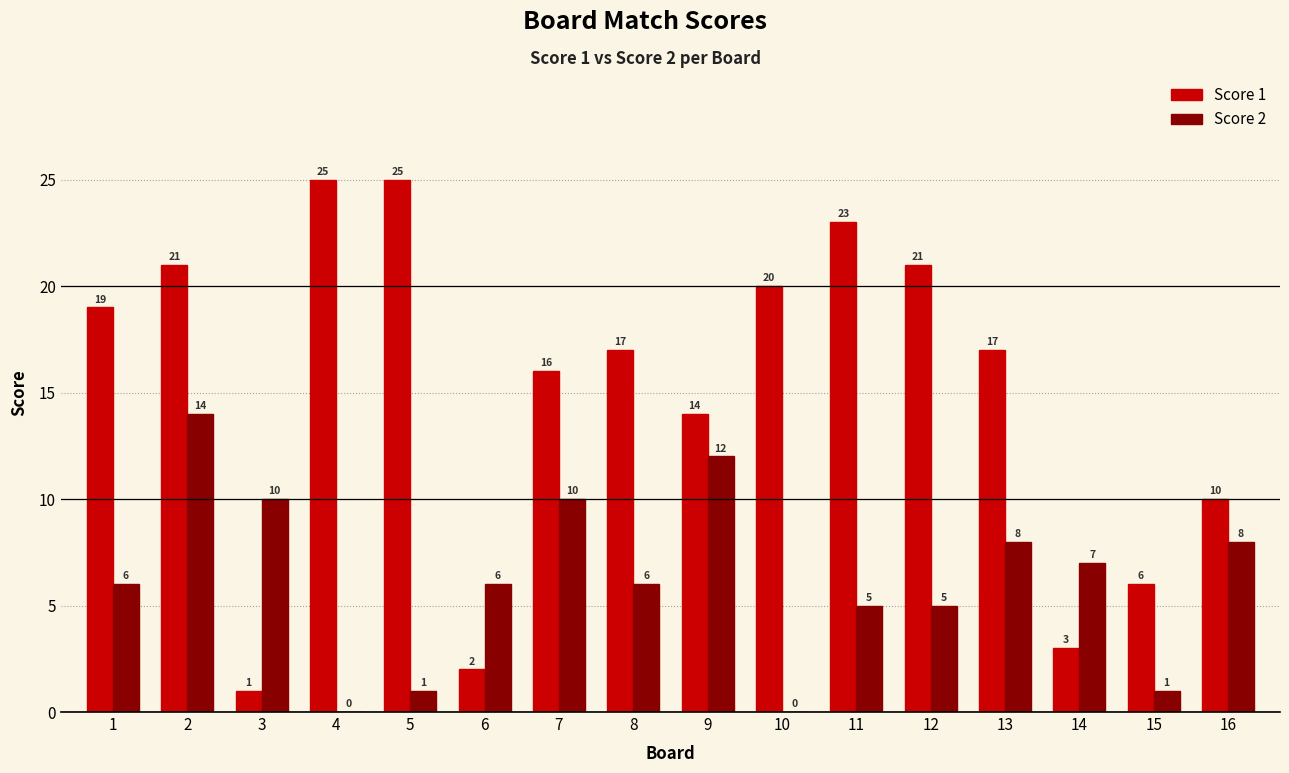

Reading left to right, transcribe all the data shown in this chart.

Score 1: 19	21	1	25	25	2	16	17	14	20	23	21	17	3	6	10
Score 2: 6	14	10	0	1	6	10	6	12	0	5	5	8	7	1	8